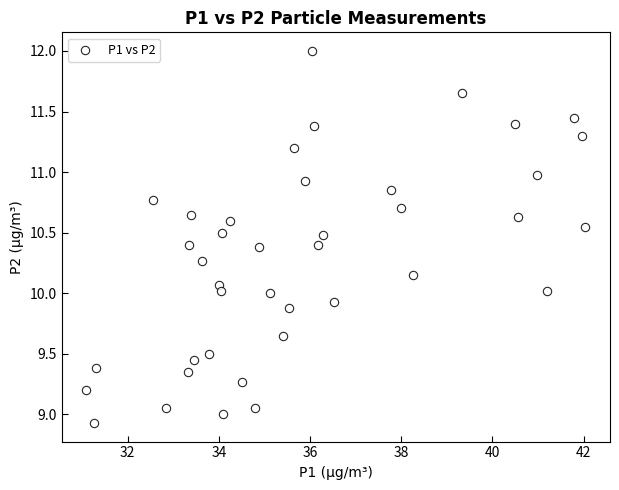

What is the range of X values (max minus min)?

10.9